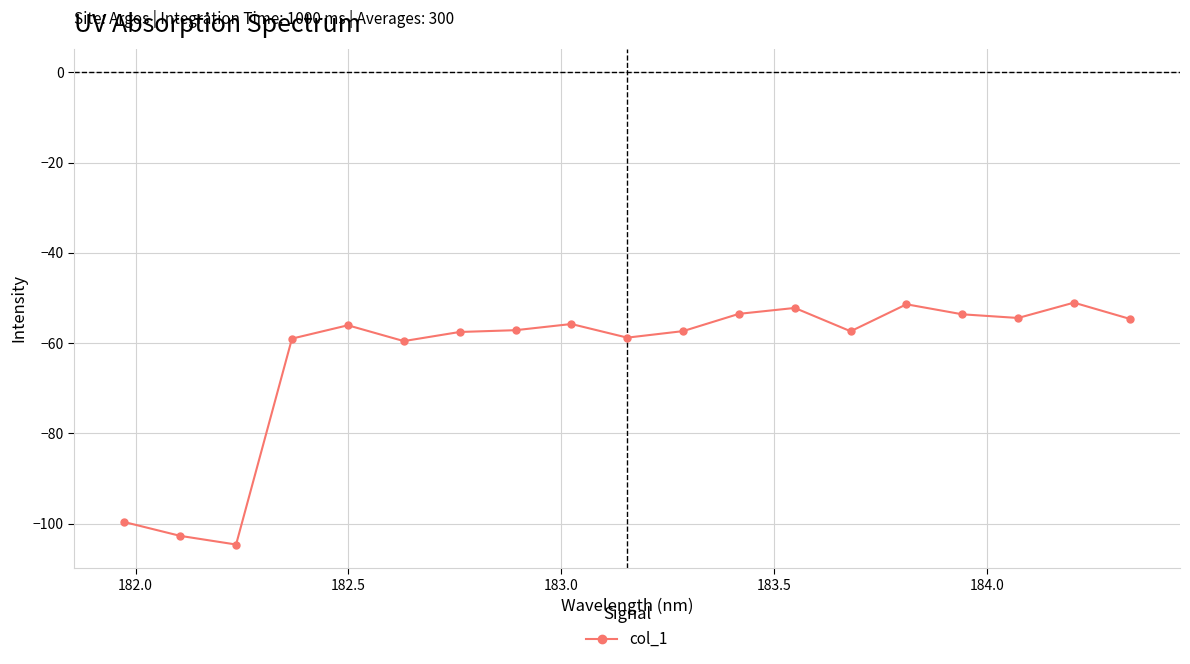

What is the maximum value shown in the chart?

-51.0